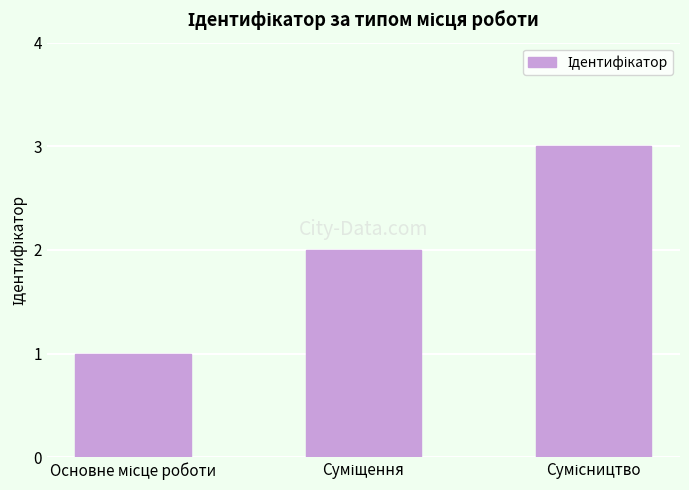

What is the maximum value shown in the chart?

3